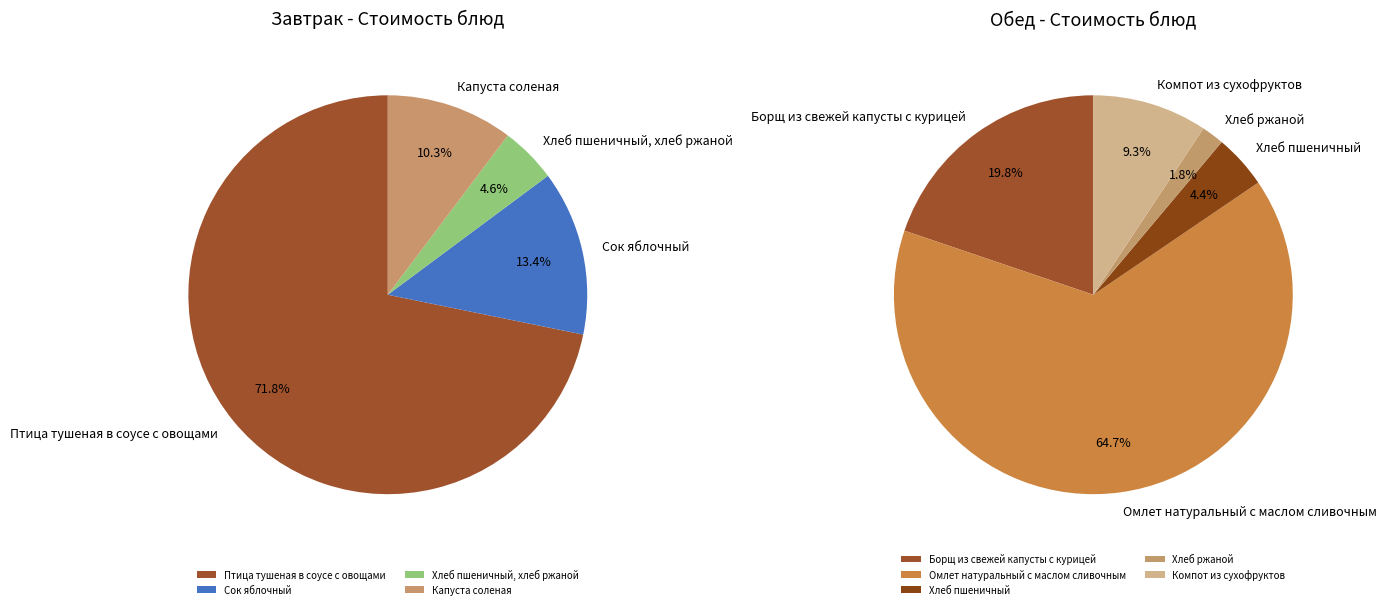

Approximately how many times larger is the value at Омлет натуральный с маслом сливочным compared to Компот из сухофруктов?

7.0